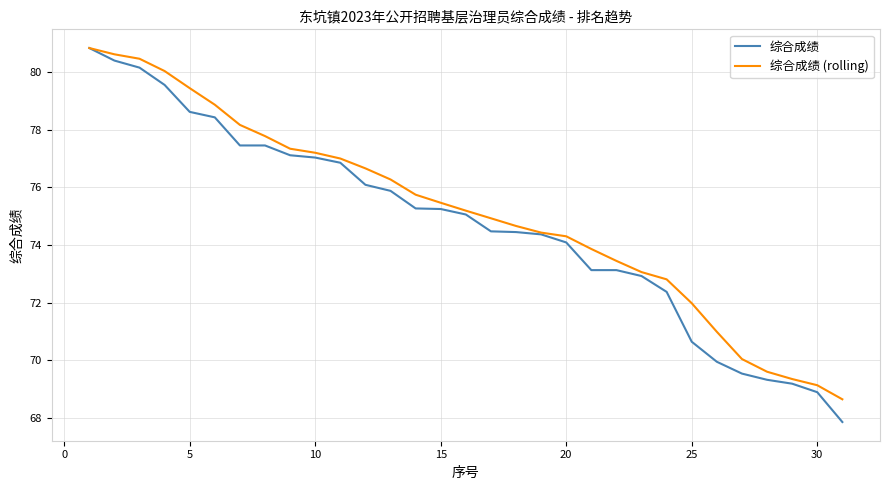

Which series has the widest spread of values?

综合成绩